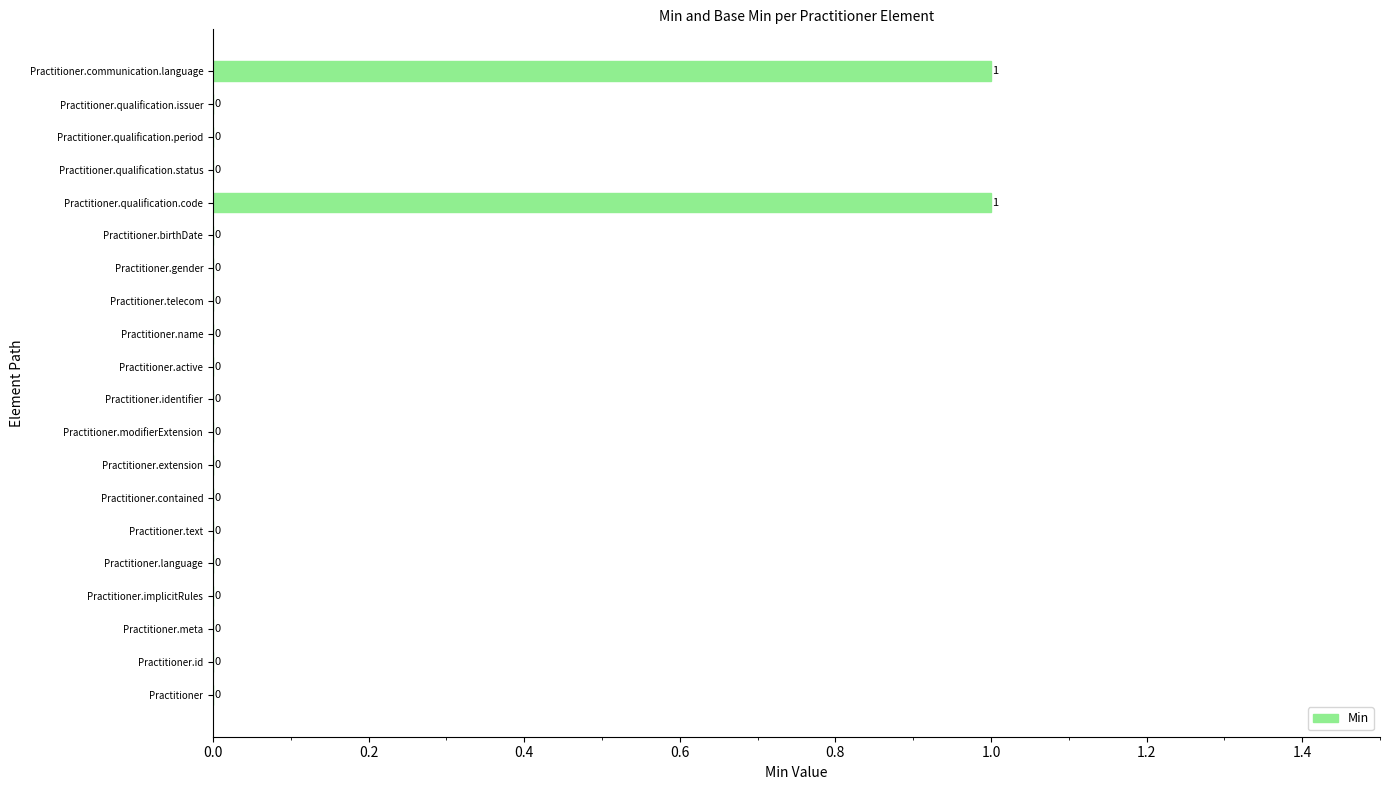

The value at Practitioner.telecom is 0. True or false?

True